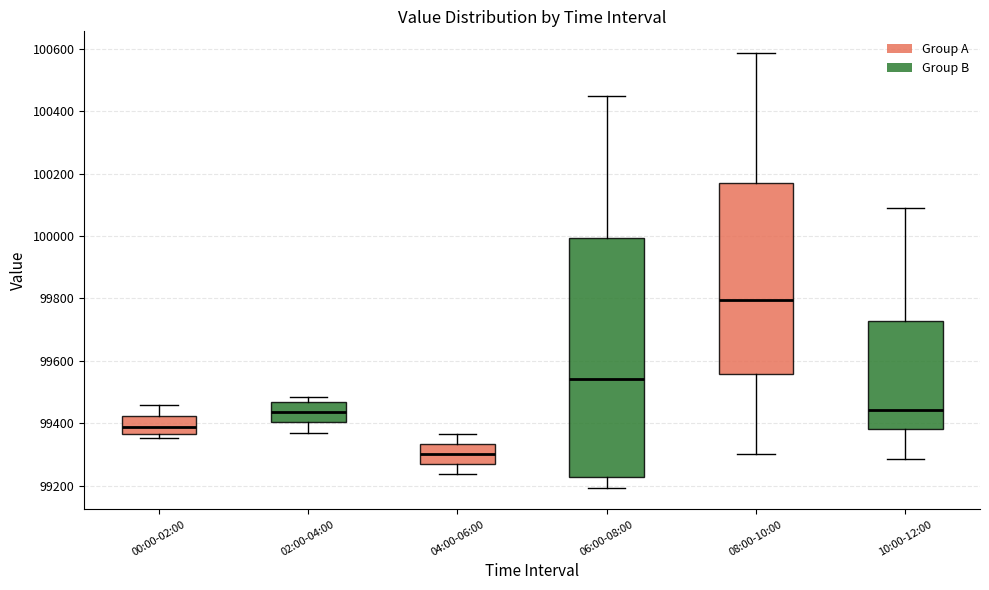

Which box has the highest median line?

08:00-10:00